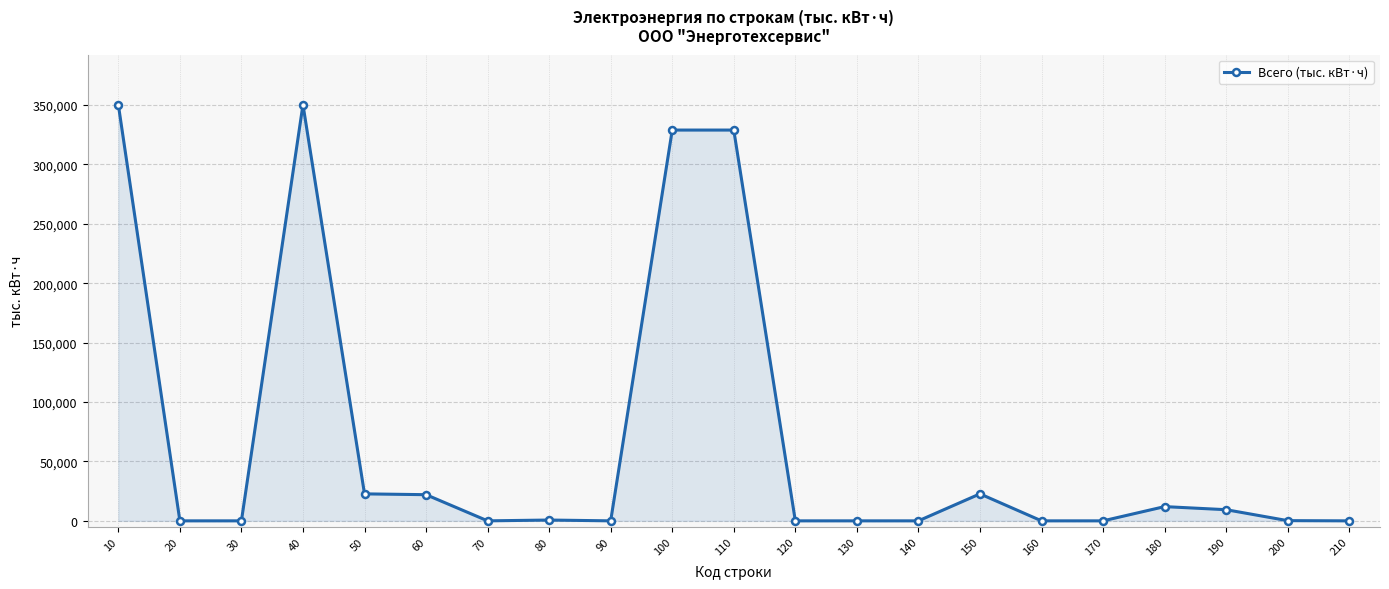

True or false: the data has more than 0 interior local peaks.

True